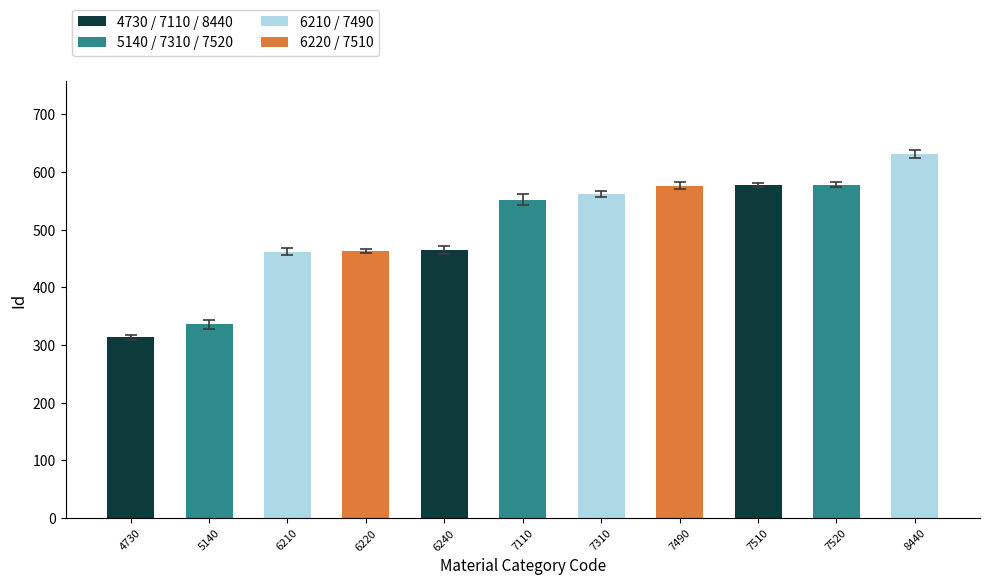

Read the value at 5140, to the nearest 5.

335